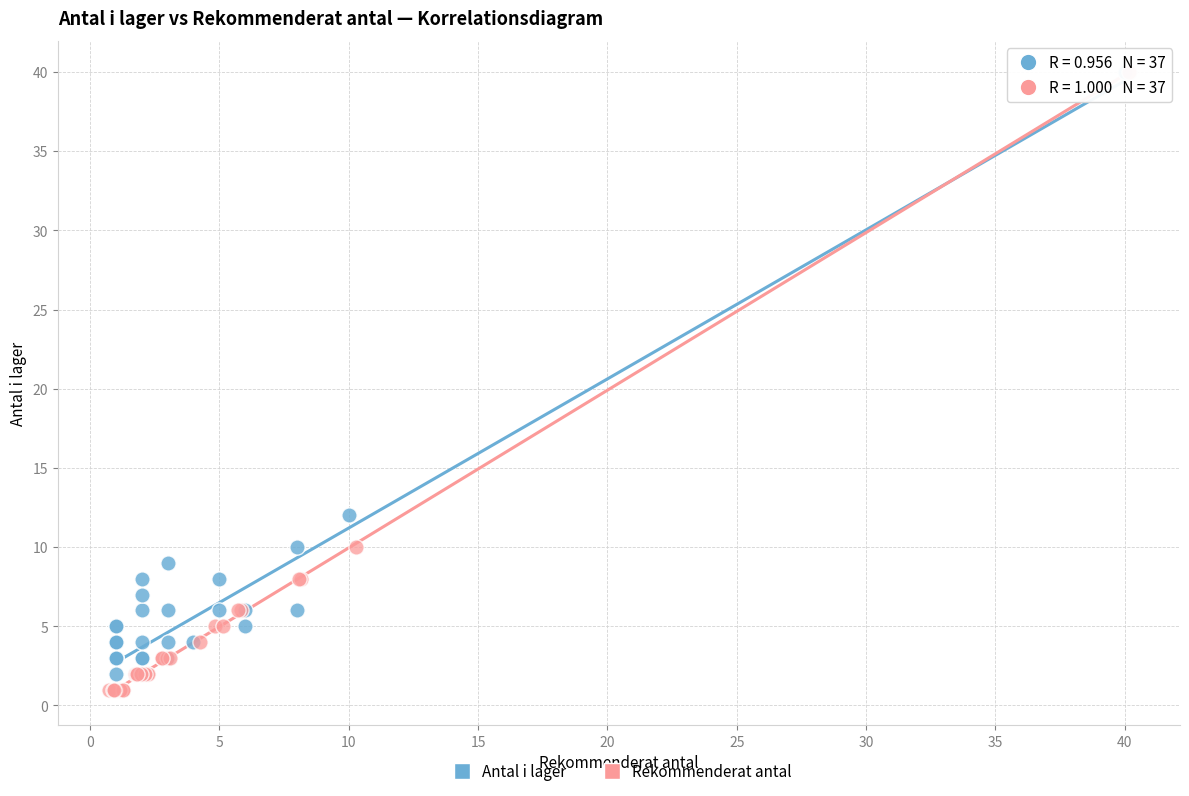

What are all the series names shown in the legend?

Antal i lager, Rekommenderat antal